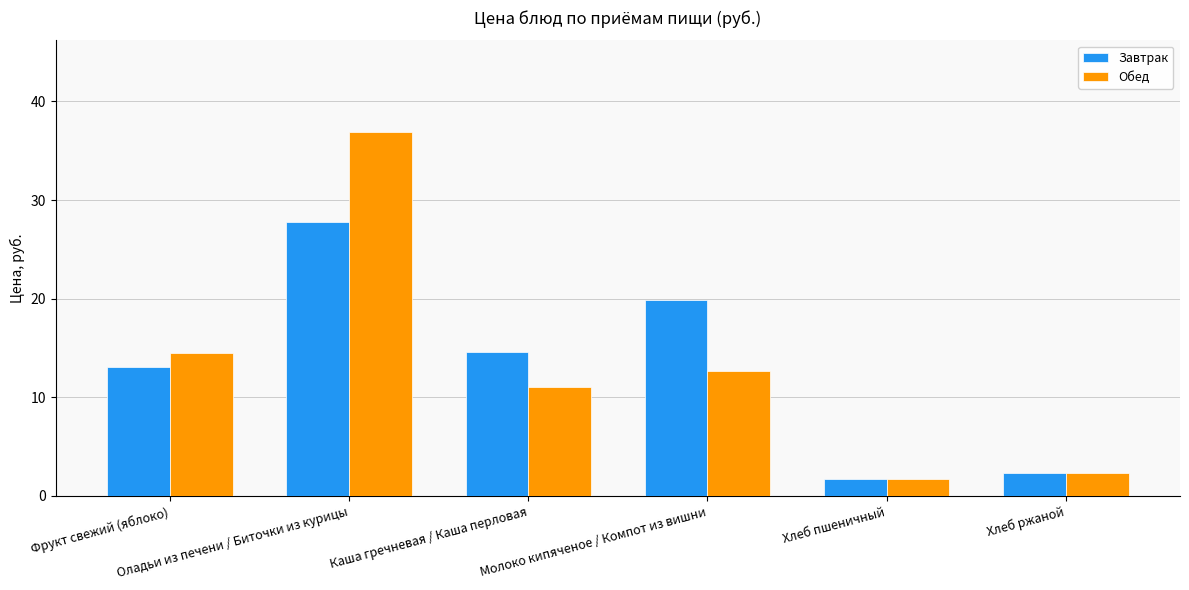

What value does the Обед series have at Каша гречневая / Каша перловая?

11.1